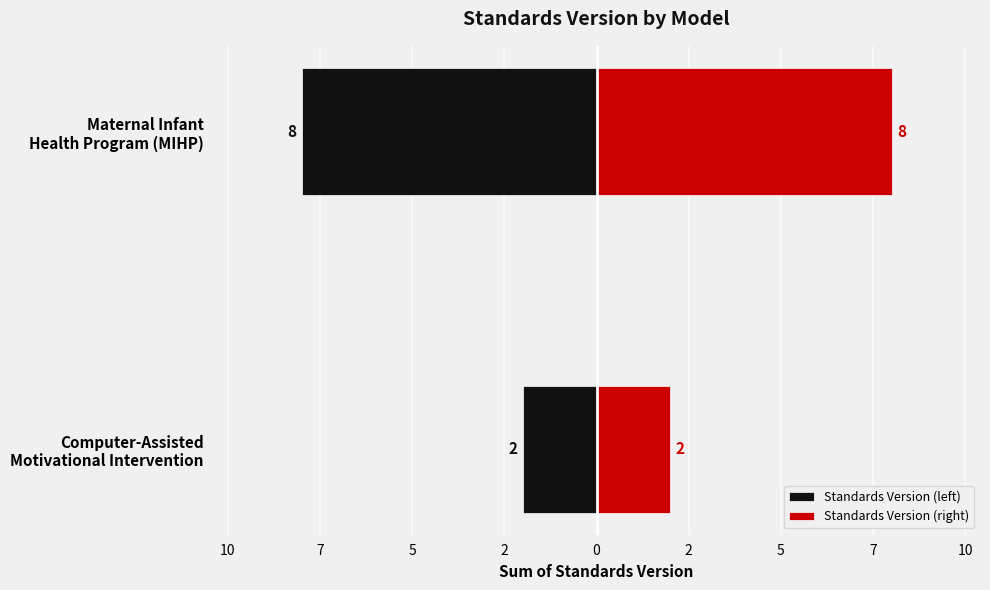

How many groups of bars are there?

2